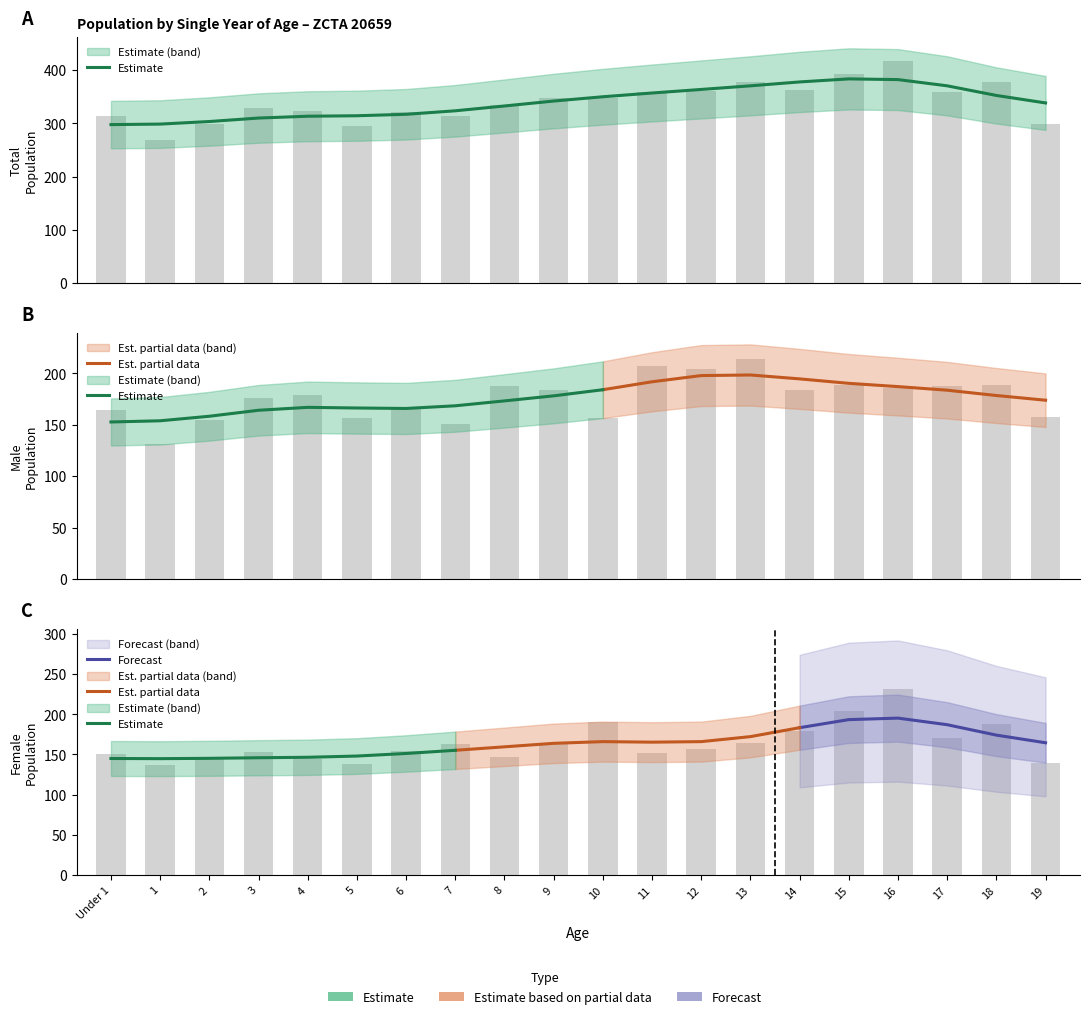

Which series has the largest range (max minus min)?

Total